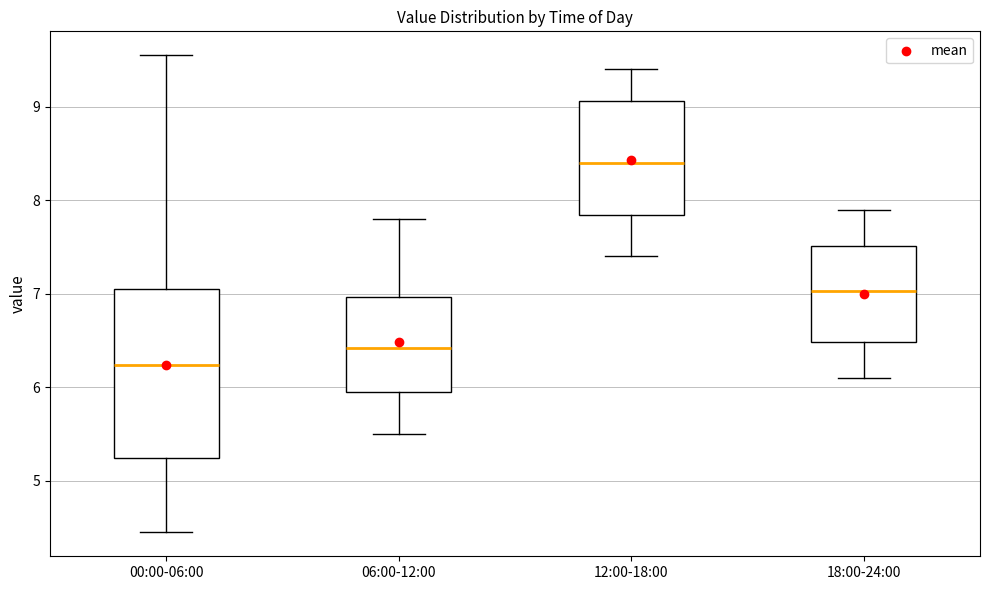

Reading left to right, read every box against the y-axis: the position of its median line, the range the box covers, and the ends of its whiskers. The values are not printed on the chart, so give them approximately, as read against the axis.

00:00-06:00: median 6.2, box 5.3 to 7.1, whiskers 4.5 to 9.6
06:00-12:00: median 6.4, box 6.0 to 7.0, whiskers 5.5 to 7.8
12:00-18:00: median 8.4, box 7.8 to 9.1, whiskers 7.4 to 9.4
18:00-24:00: median 7.0, box 6.5 to 7.5, whiskers 6.1 to 7.9